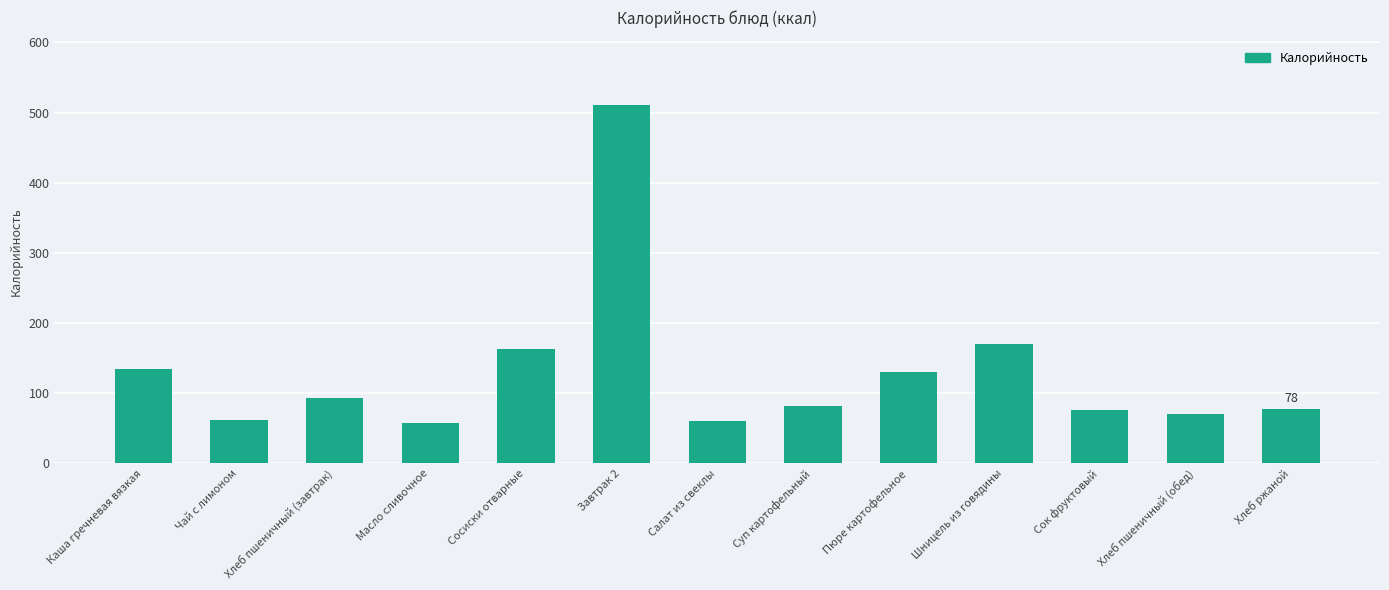

What is the difference between the values at Суп картофельный and Чай с лимоном?

20